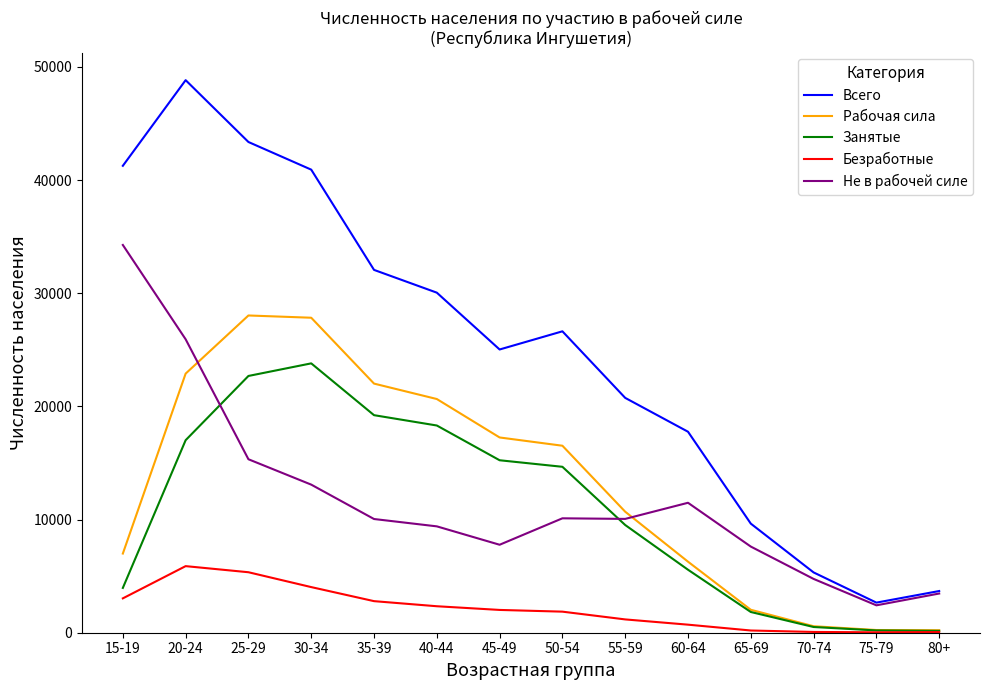

True or false: Занятые has a value of 163 at 80+.

True